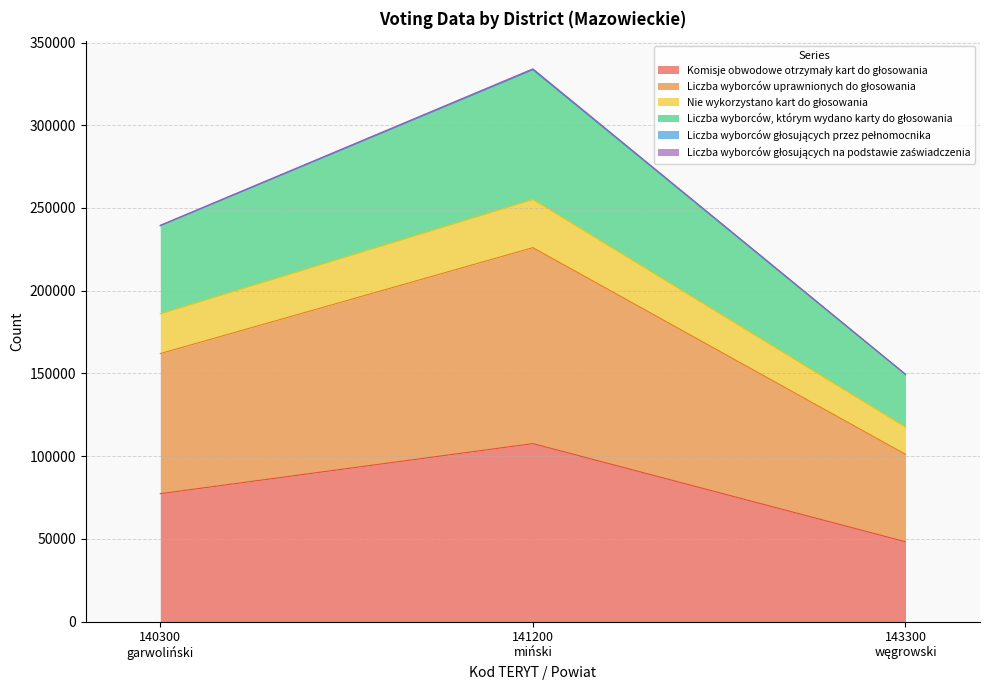

At which category is the sum across all series the highest?

141200
miński